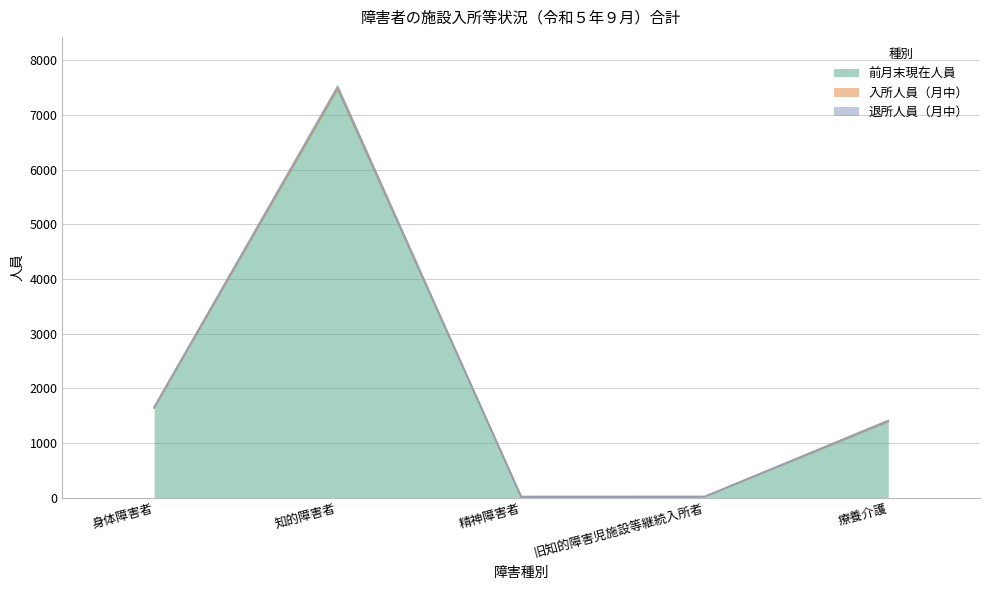

At which label does 前月末現在人員 first exceed 1391?

身体障害者